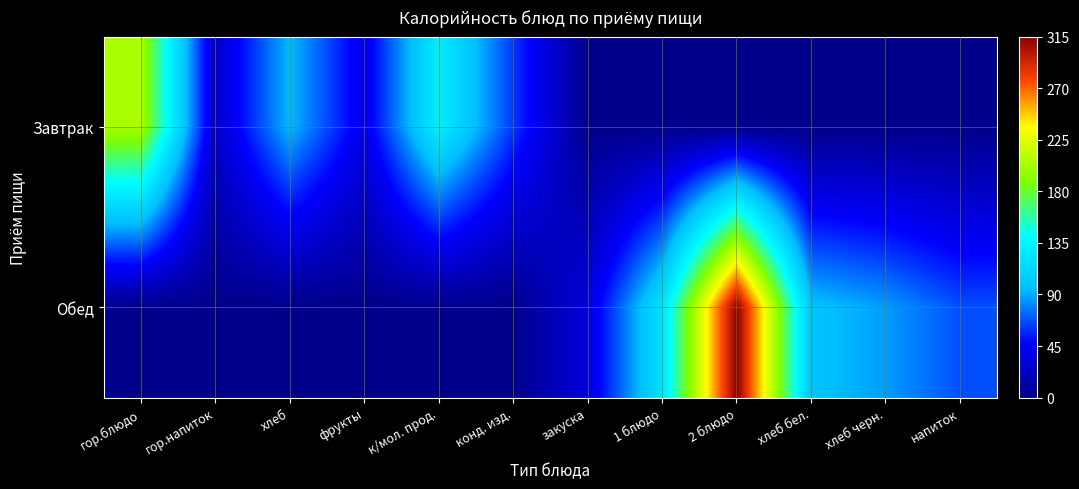

Which series has the largest total across all categories?

Обед